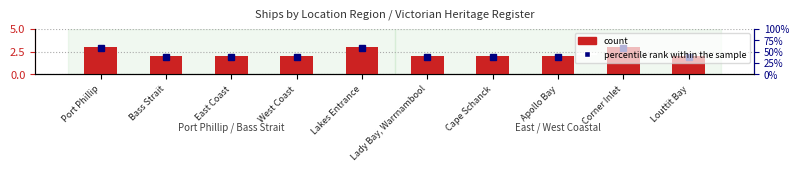

What is the change in value from Cape Schanck to Corner Inlet?

+1